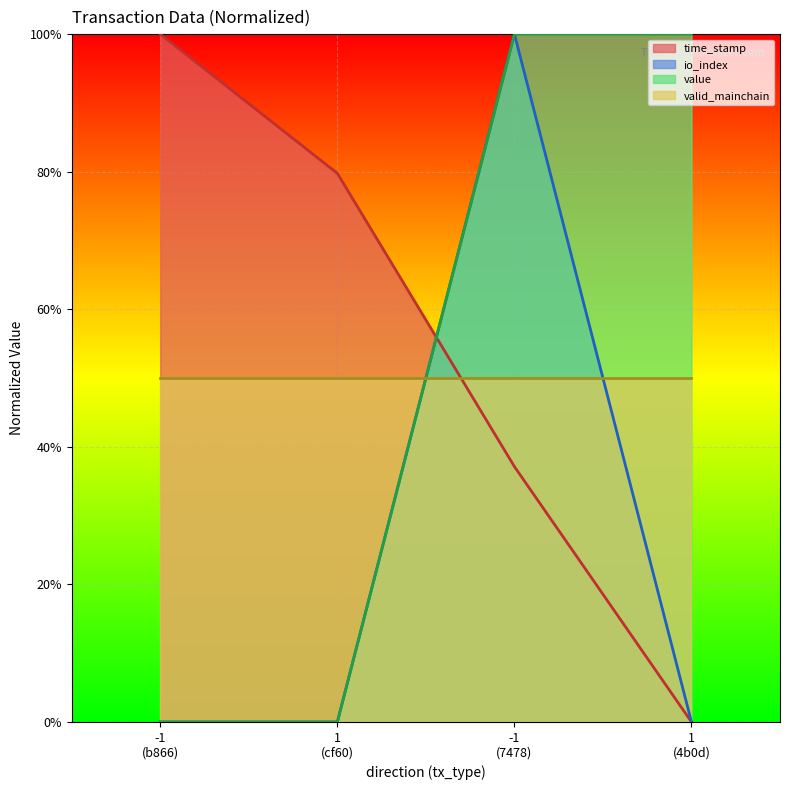

Which series has the largest total across all categories?

time_stamp